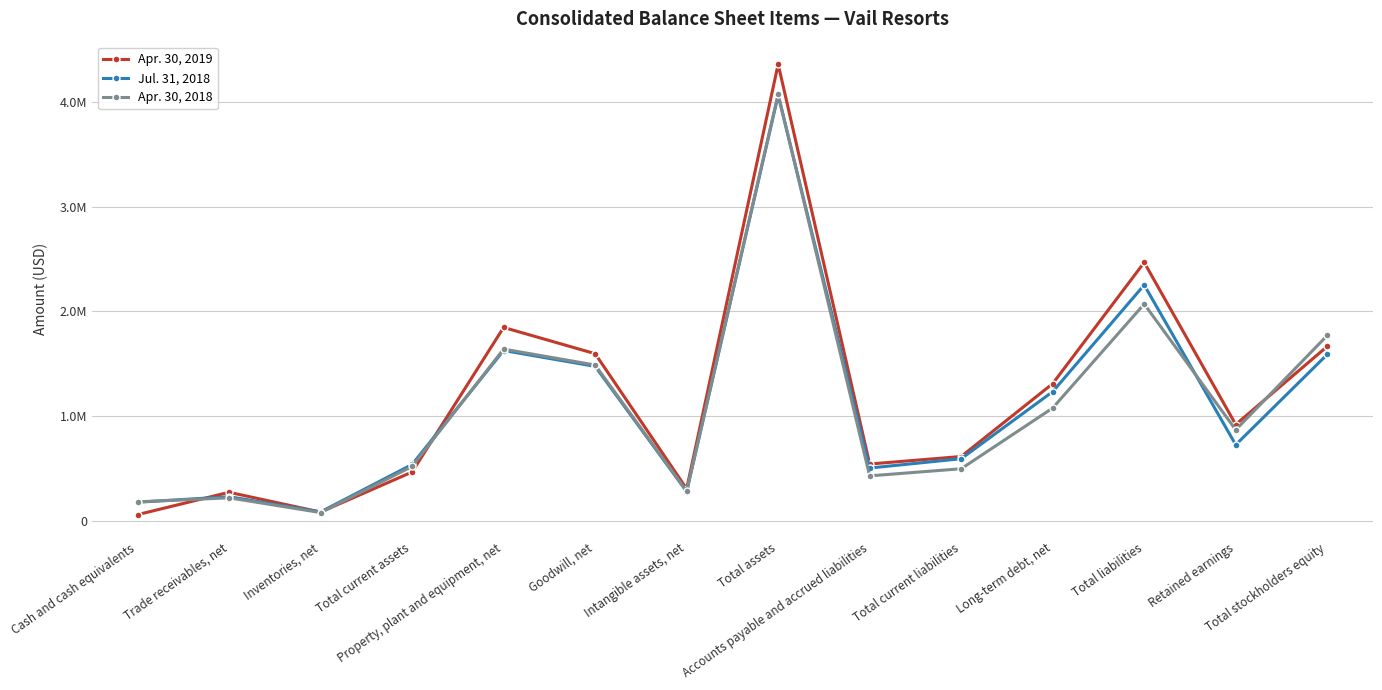

What are all the series names shown in the legend?

Apr. 30, 2019, Jul. 31, 2018, Apr. 30, 2018